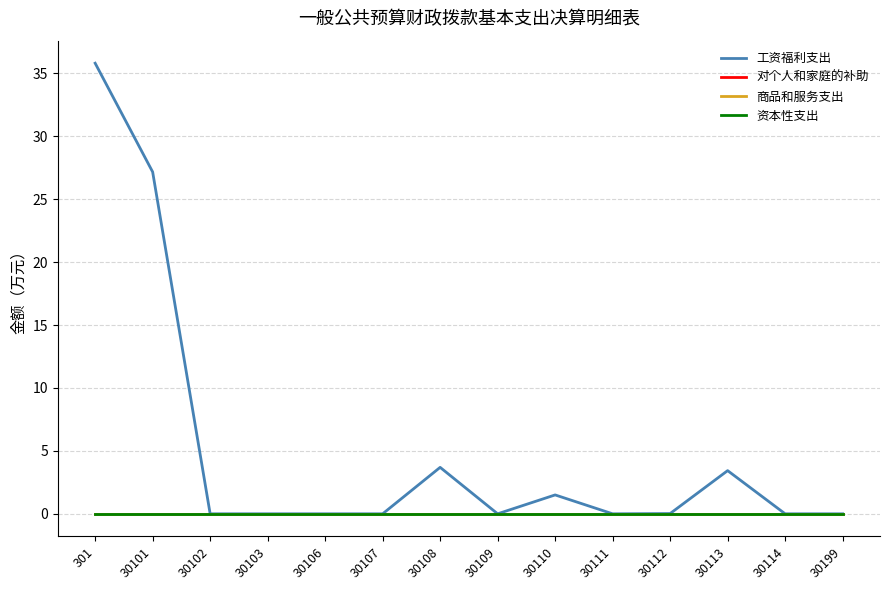

Does the chart display data point markers on the line(s)?

No